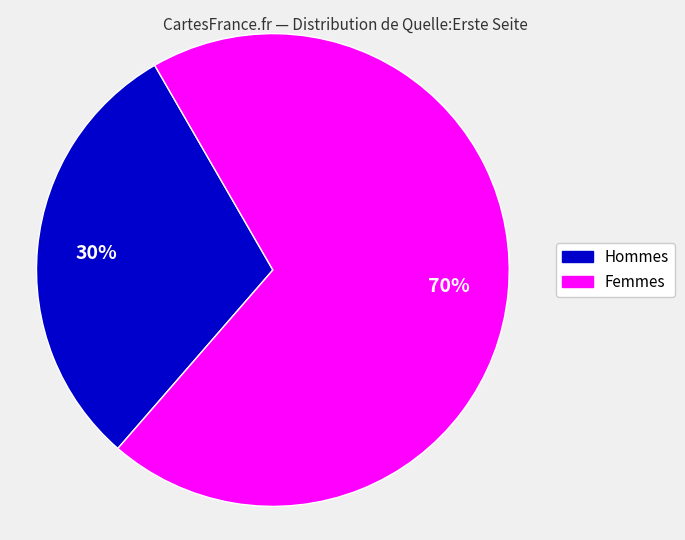

Does any single category account for the majority?

Yes